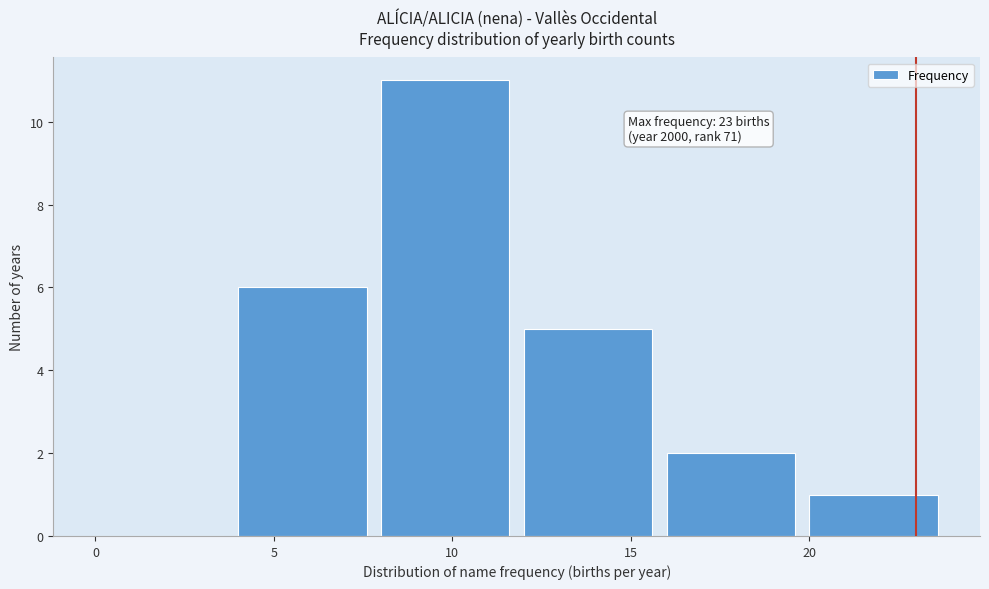

Which range on the x-axis has the tallest bar?

8 to 12